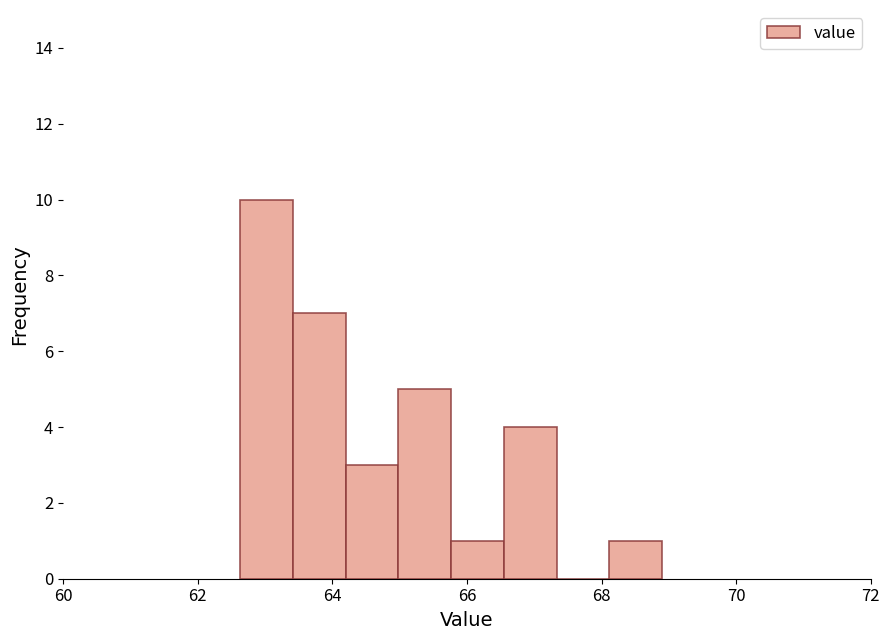

Read against the x-axis, roughly where is the centre of the tallest bar?

63.0